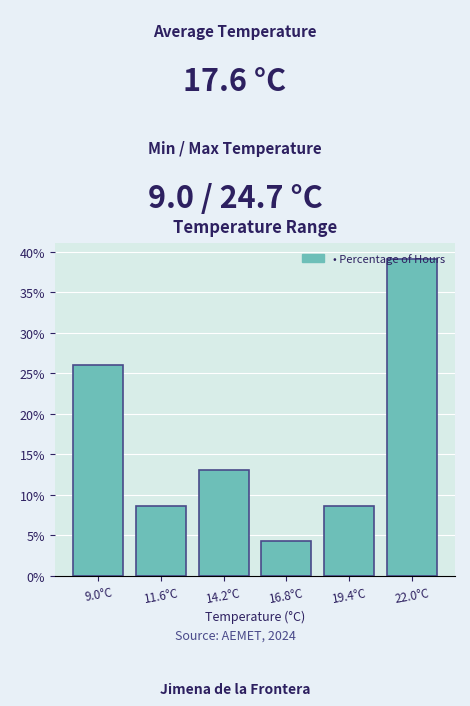

What is the average value?

16.7